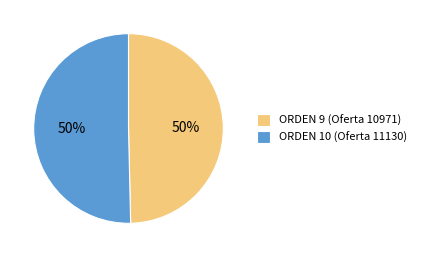

The ORDEN 9 (Oferta 10971) slice represents 50% of the pie. True or false?

True